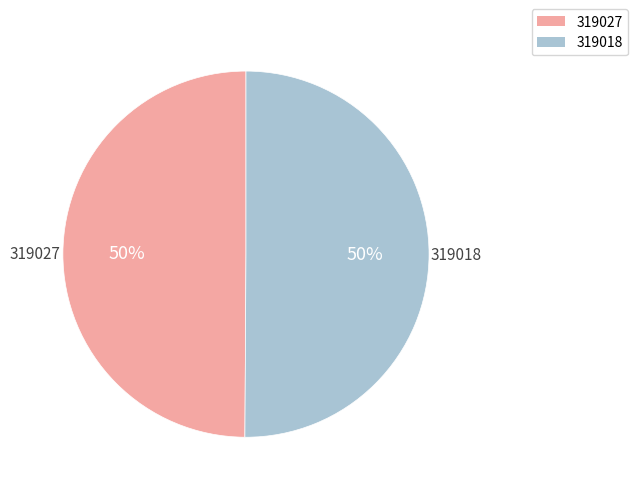

True or false: 319018 accounts for 57% of the total.

False